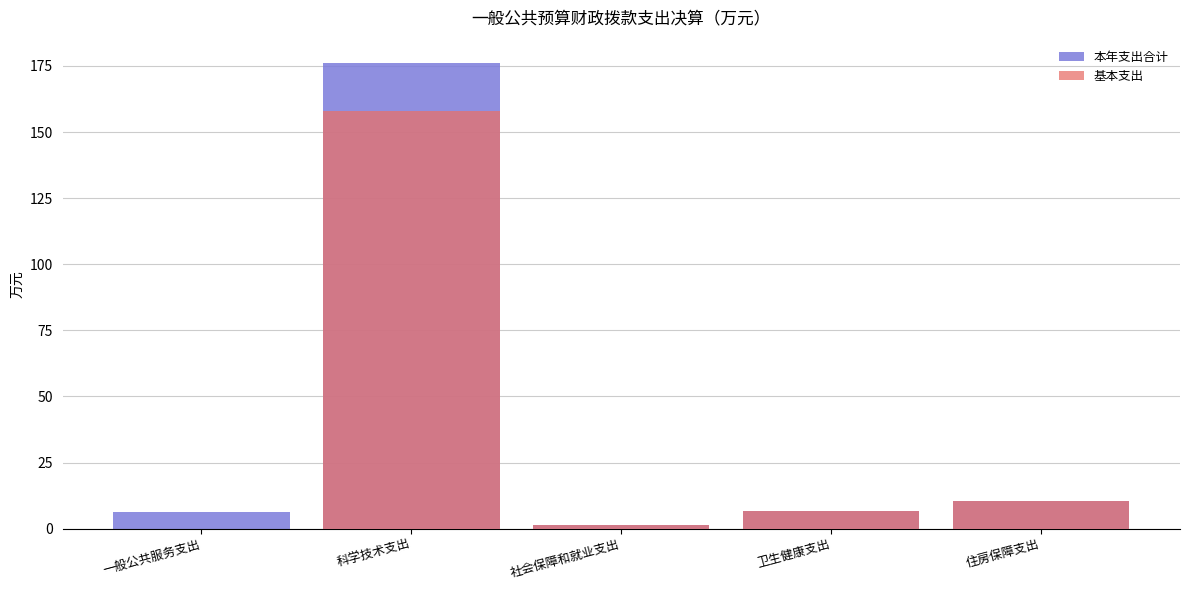

Which category has the highest value in the 基本支出 series?

科学技术支出